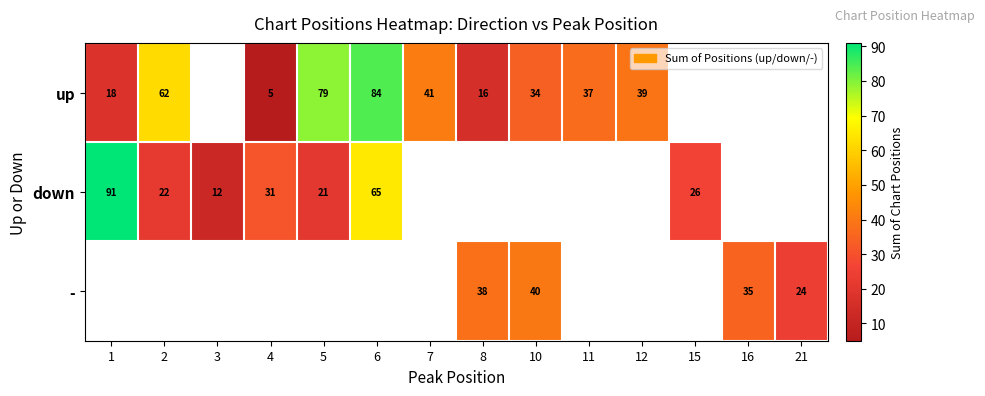

The up series shows 52 at 12. True or false?

False